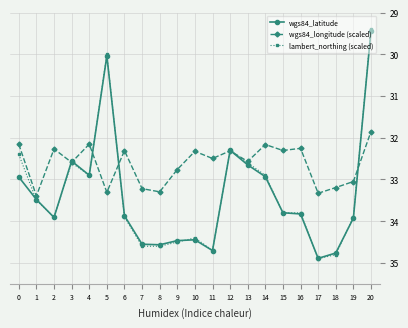

What are all the series names shown in the legend?

wgs84_latitude, wgs84_longitude (scaled), lambert_northing (scaled)